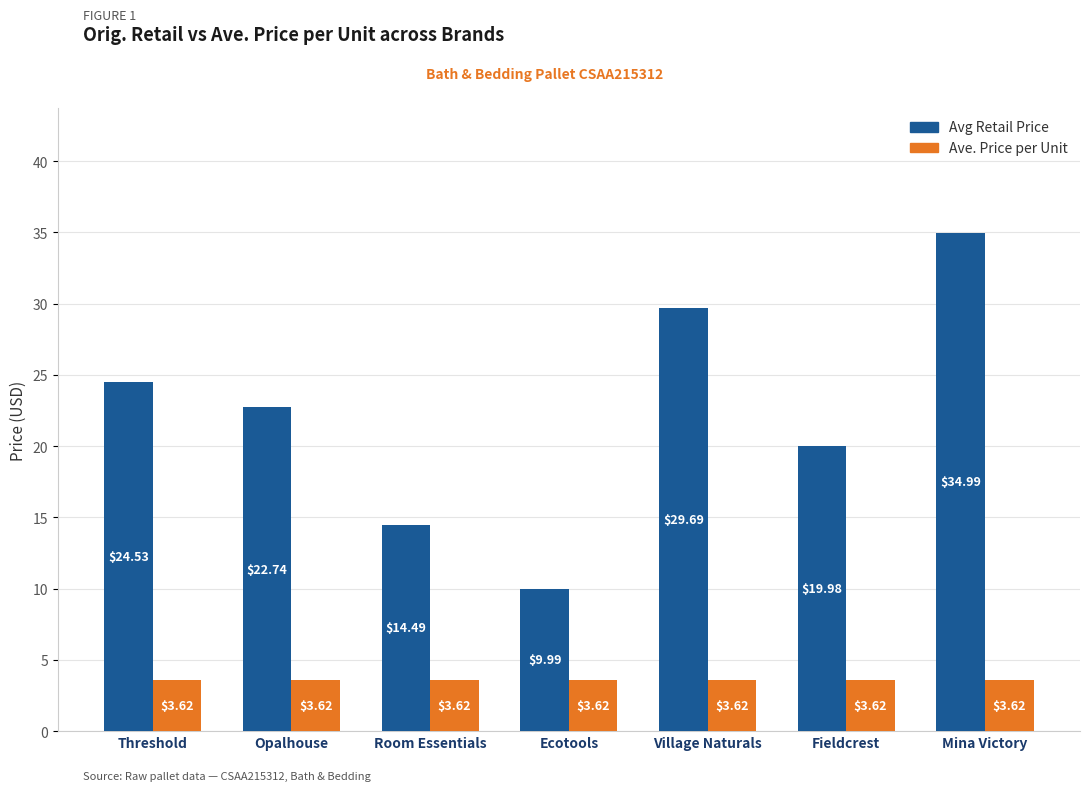

True or false: Avg Retail Price has a value of 12.5 at Opalhouse.

False